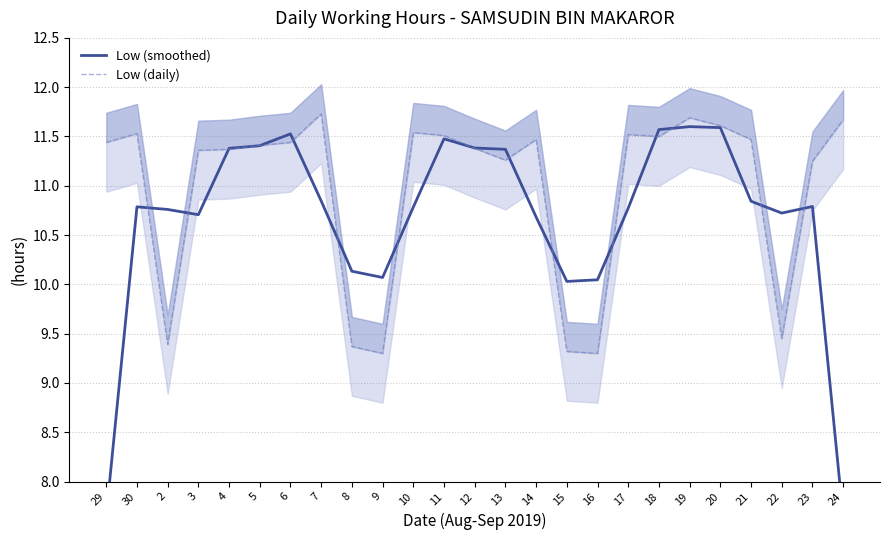

How many intersections are there between Low (daily) and Low (smoothed)?

16